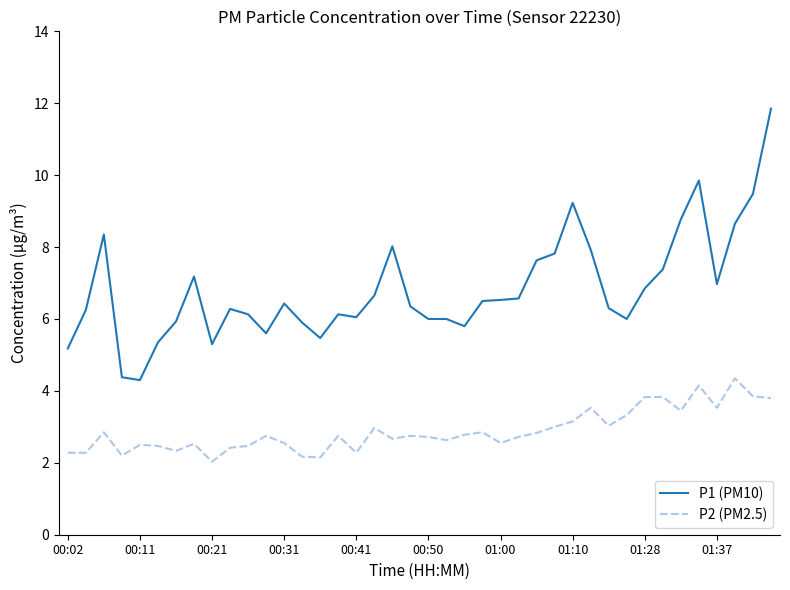

Which series has the largest total across all categories?

P1 (PM10)